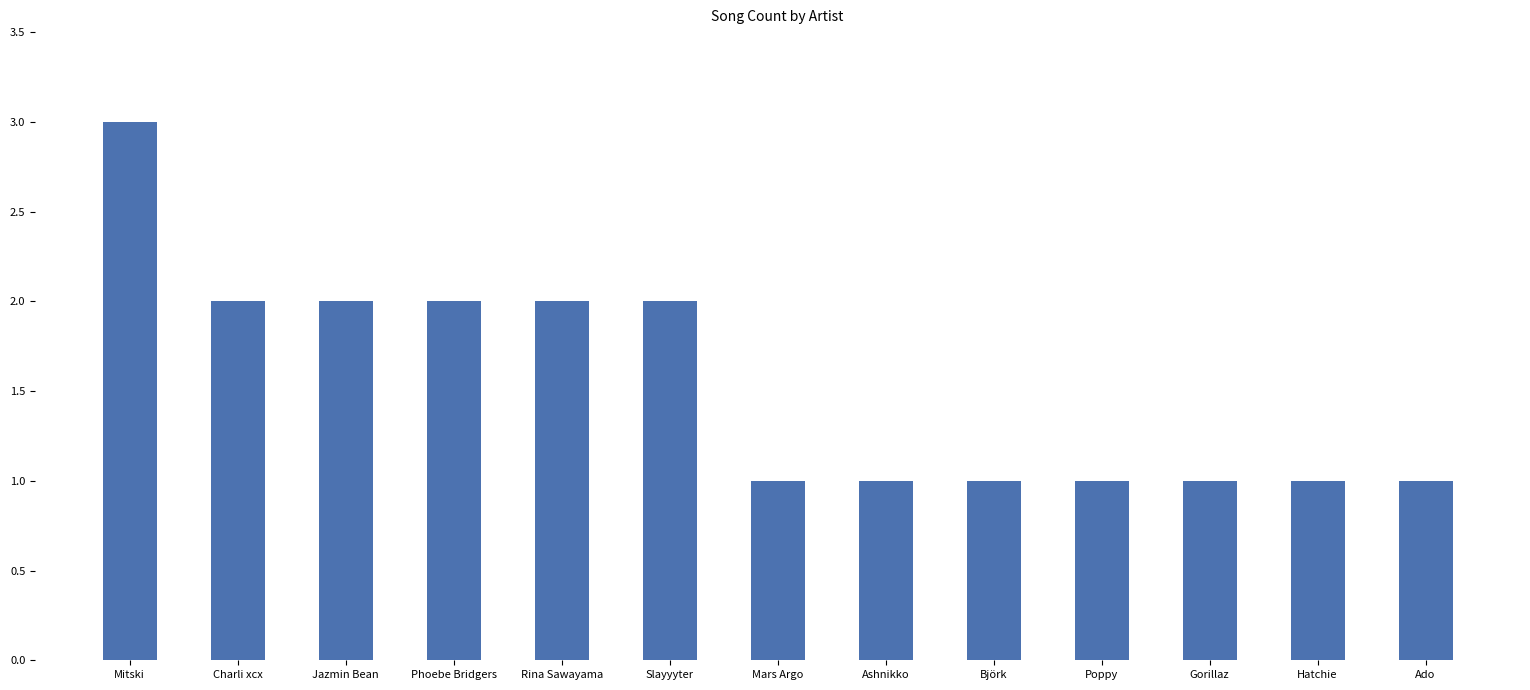

Which has a higher value, Jazmin Bean or Mars Argo?

Jazmin Bean